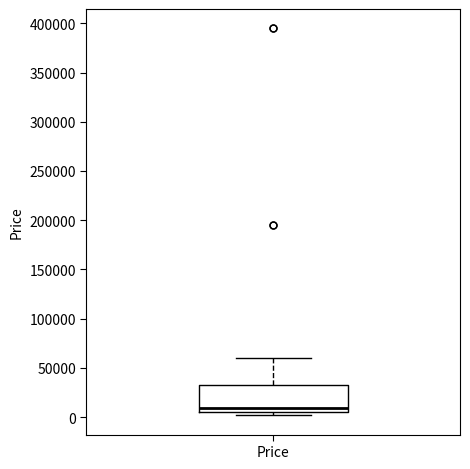

Transcribe this box plot: give where the median line is, the range the box spans, and where the two whiskers end, as read against the y-axis. The values are not printed on the chart, so give them approximately, as read against the axis.

median 10000, box 5000 to 30000, whiskers 0 to 60000